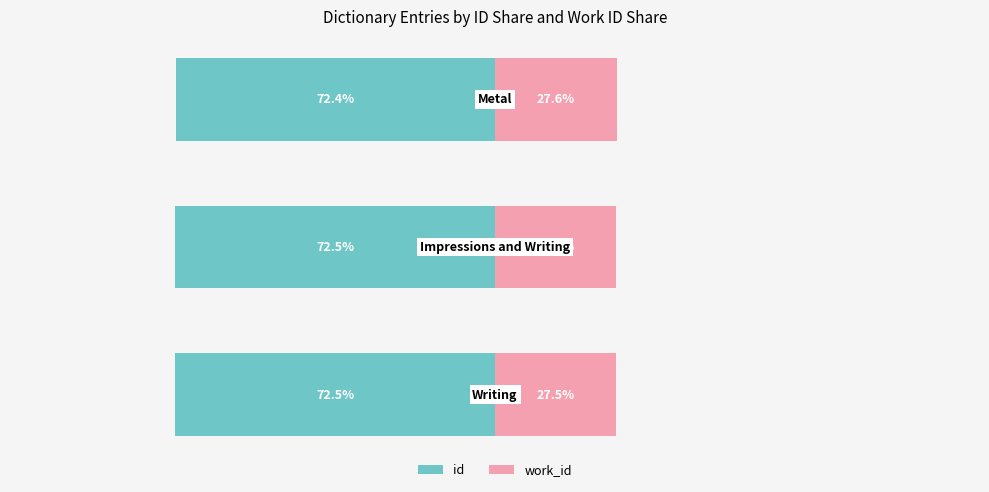

Reading left to right, extract all data points from this chart.

id: 0=-72.5	1=-72.5	2=-72.4
work_id: 0=27.5	1=27.5	2=27.6